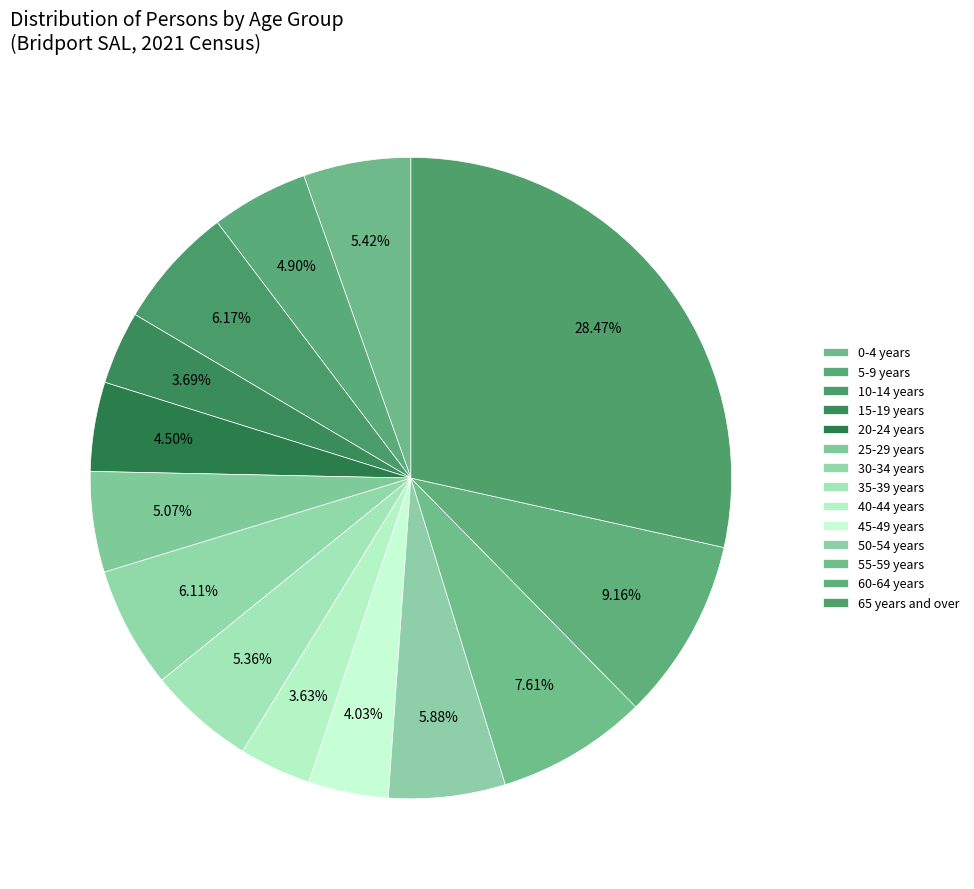

Is there any slice that represents more than half of the pie?

No